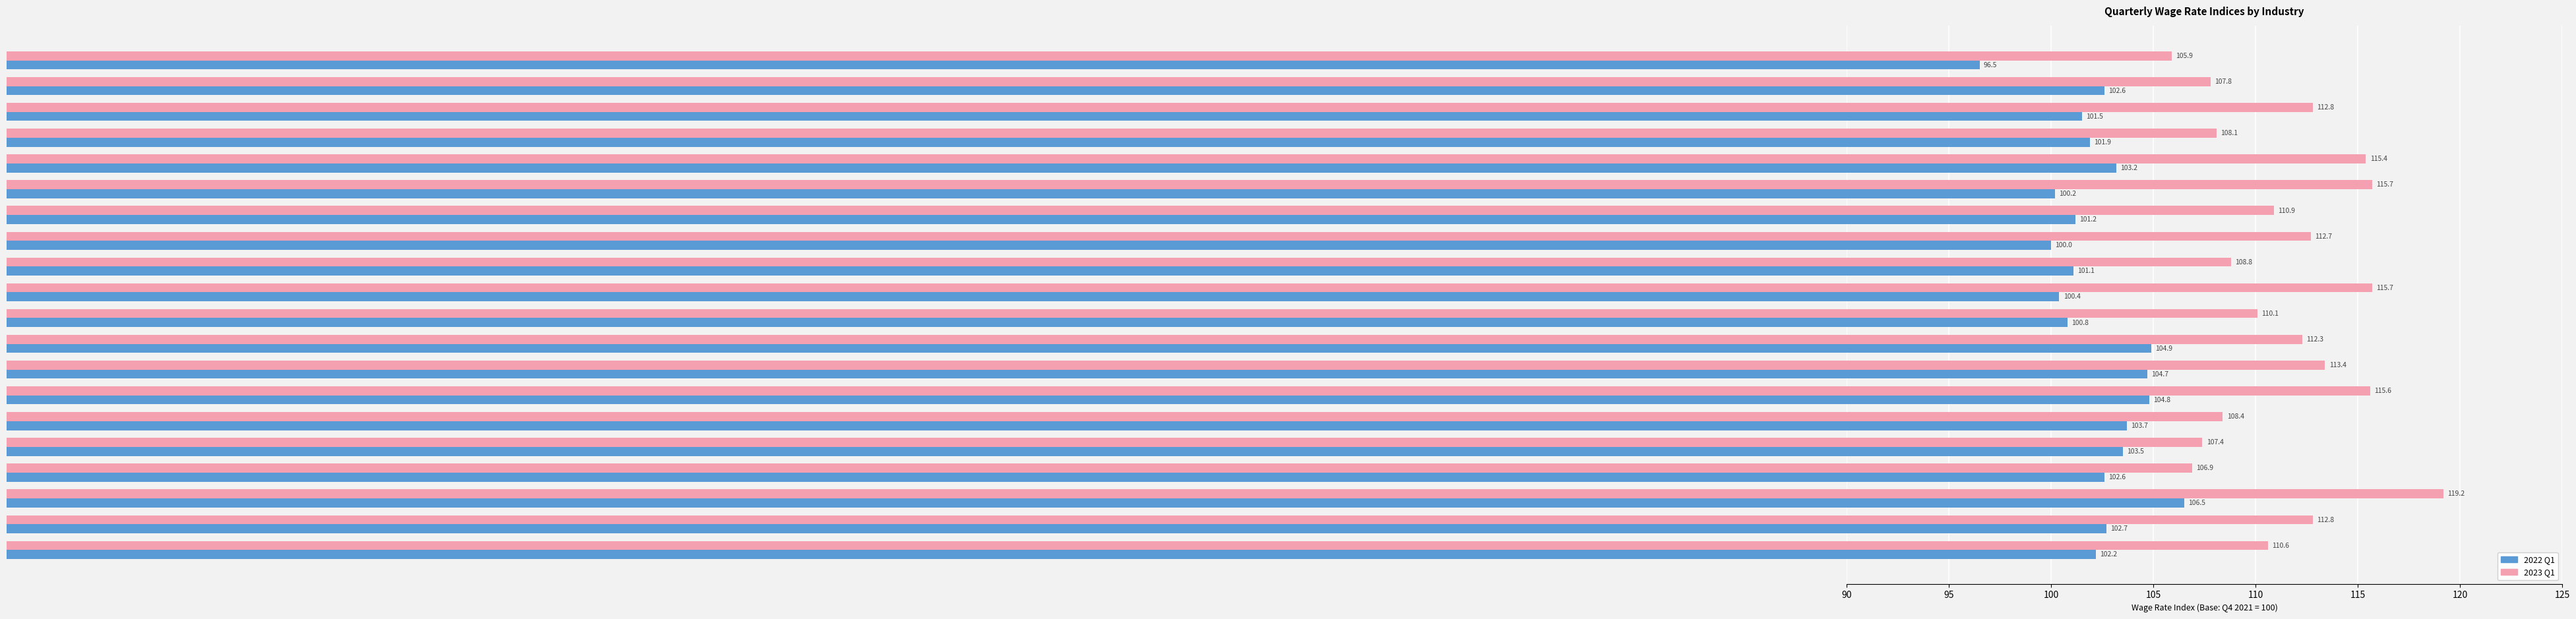

What is the highest value of the 2022 Q1 series?

106.5